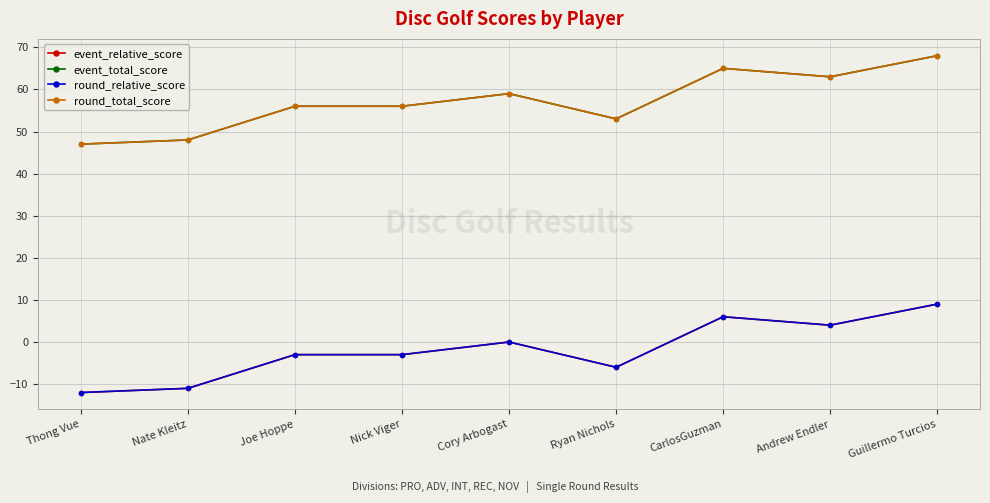

What is the difference between the round_relative_score values at Ryan Nichols and Joe Hoppe?

3